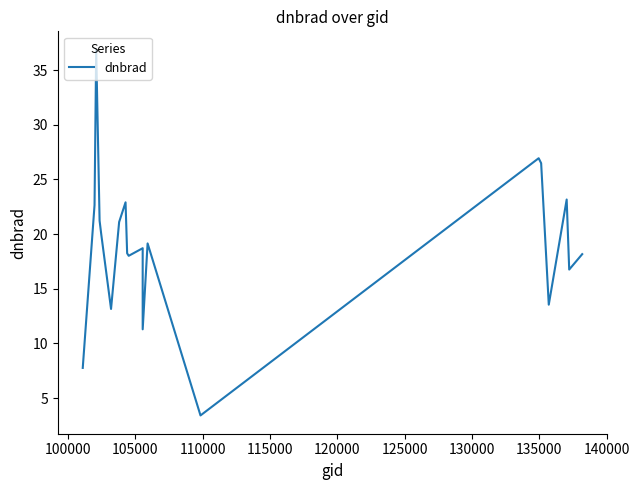

What is the approximate value at 130000?

22.9